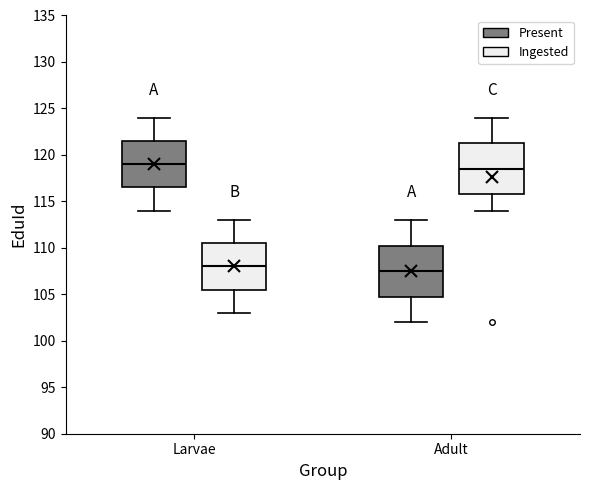

Reading left to right, read every box against the y-axis: the position of its median line, the range the box covers, and the ends of its whiskers. The values are not printed on the chart, so give them approximately, as read against the axis.

Larvae (Present): median 119.0, box 116.5 to 121.5, whiskers 114.0 to 124.0
Larvae (Ingested): median 108.0, box 105.5 to 110.5, whiskers 103.0 to 113.0
Adult (Present): median 107.5, box 105.0 to 110.5, whiskers 102.0 to 113.0
Adult (Ingested): median 118.5, box 116.0 to 121.5, whiskers 114.0 to 124.0